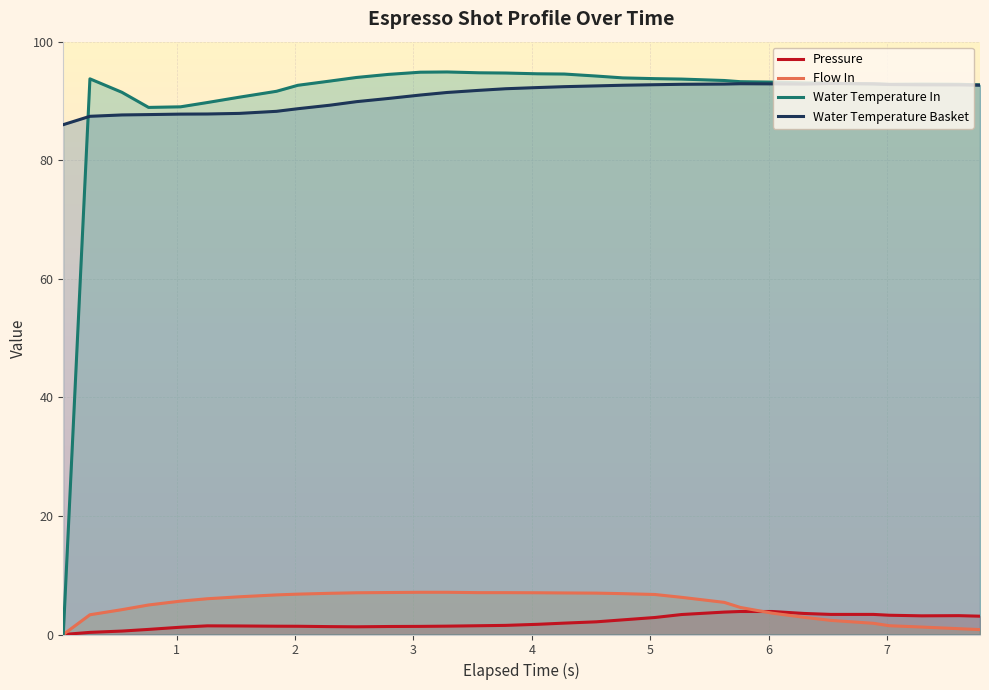

At which category does the chart reach its peak across all series?

13